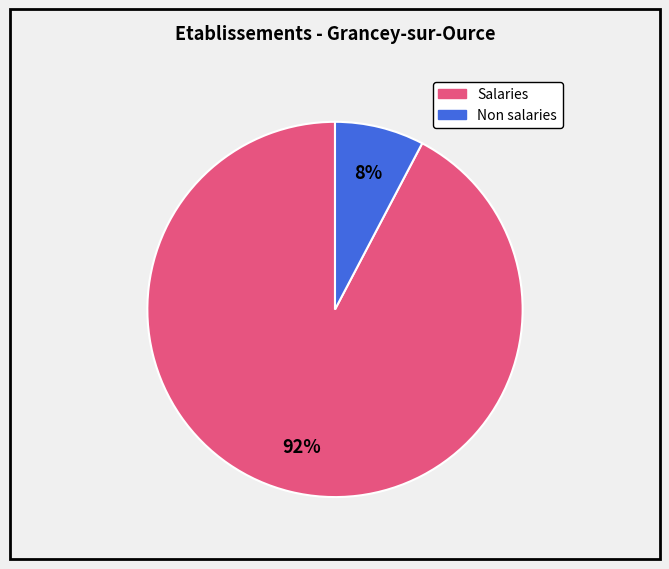

Is there a majority slice in this chart?

Yes